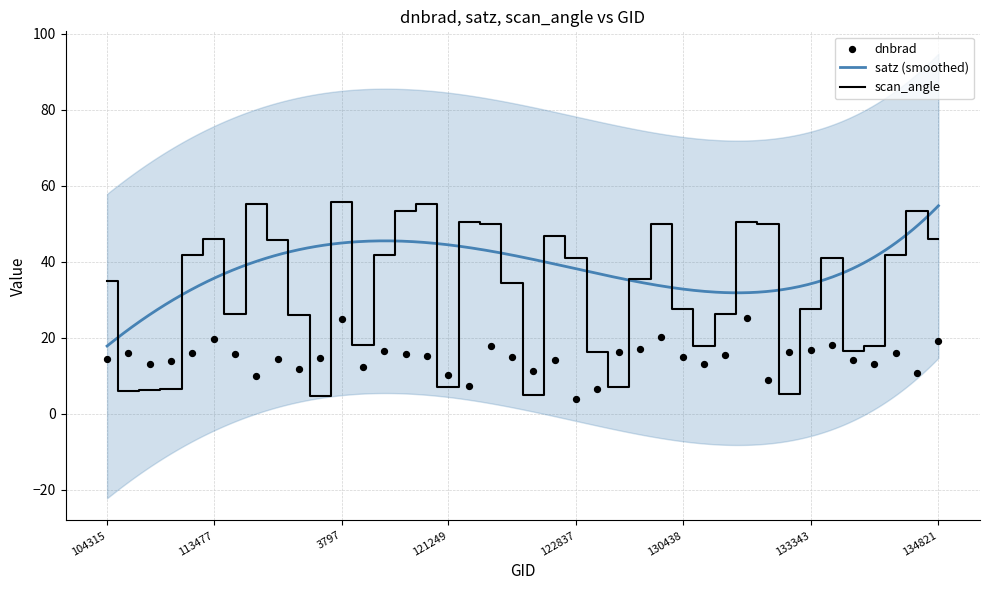

Which series contains the lowest Y value?

dnbrad